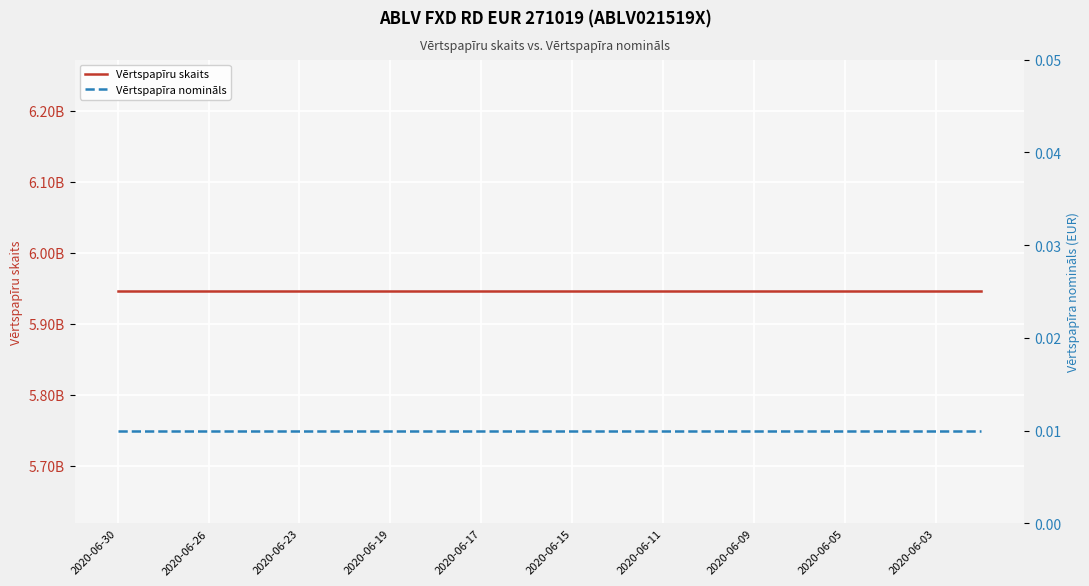

Is this an area chart (filled region under the line)?

No